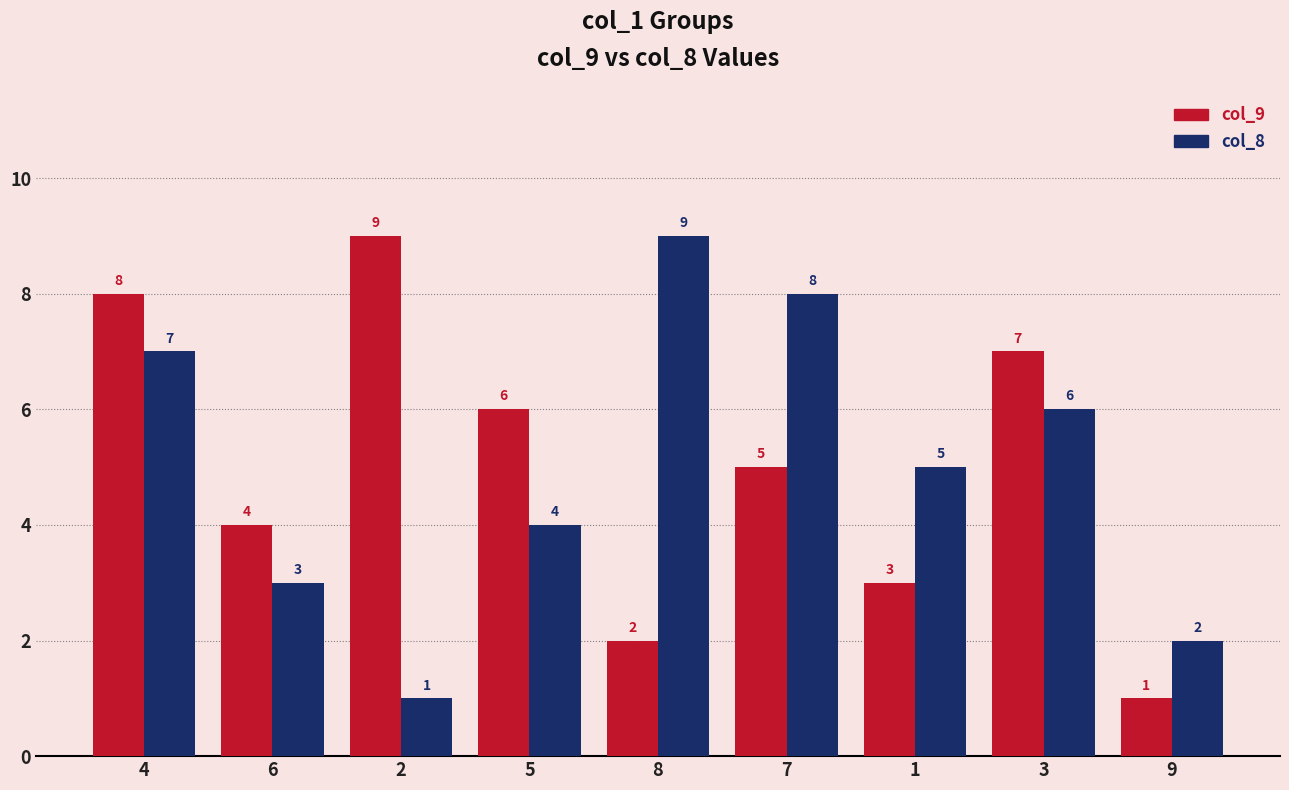

Between 4 and 5, which series saw the biggest shift?

col_8